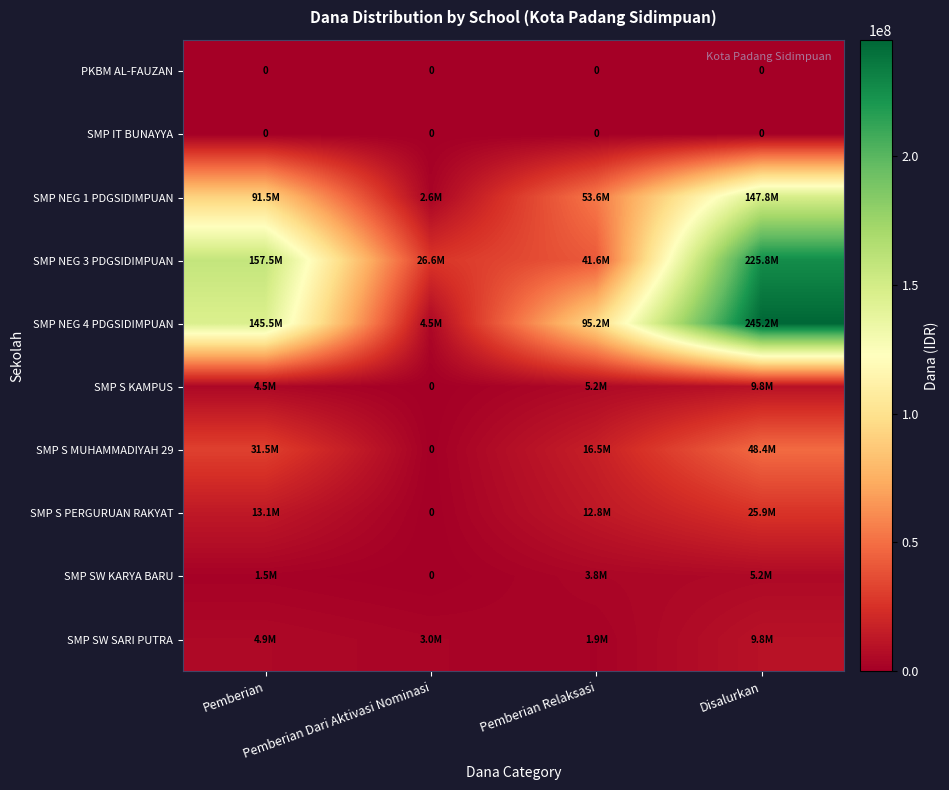

The SMP NEG 3 PDGSIDIMPUAN series shows 403177692 at Disalurkan. True or false?

False